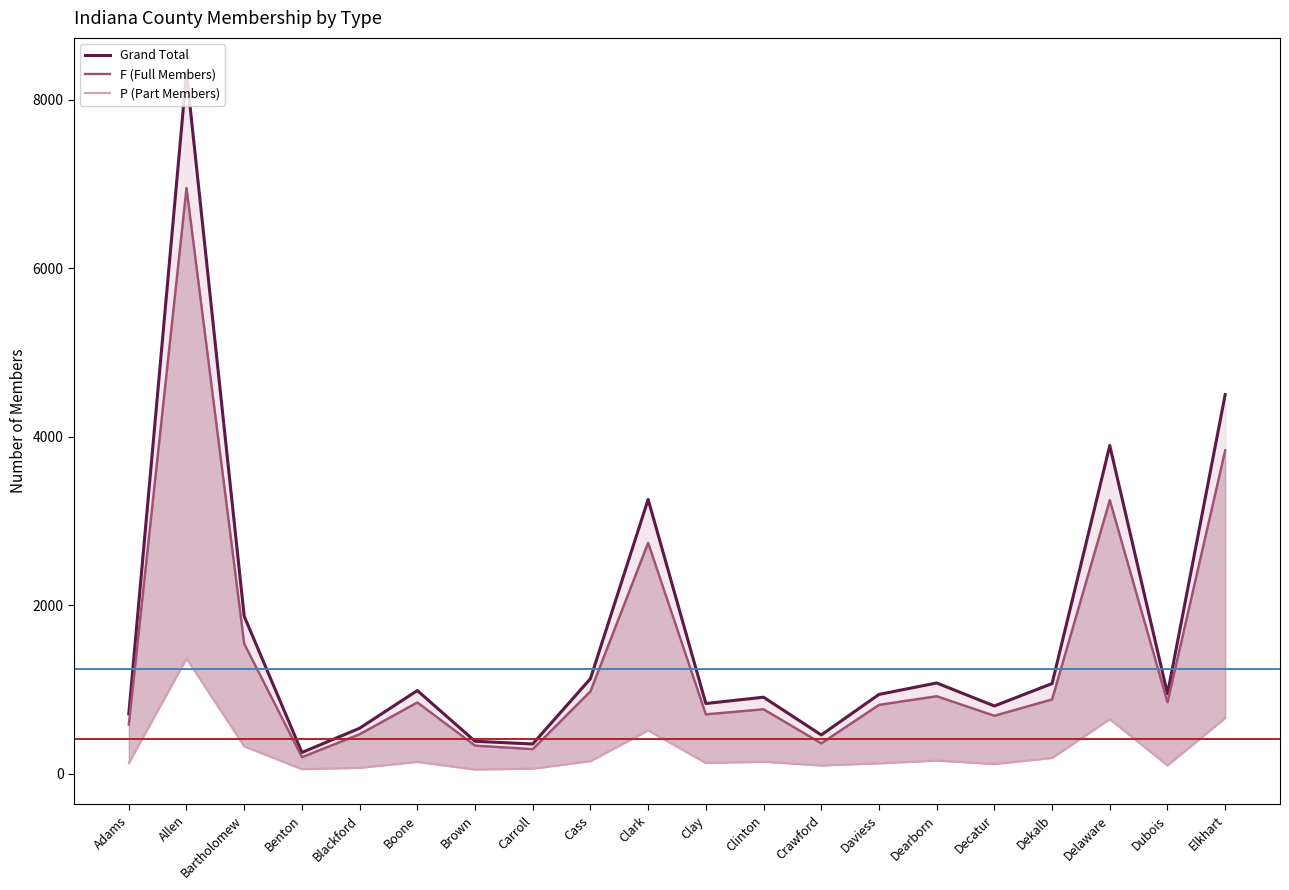

Which series has the largest range (max minus min)?

Grand Total